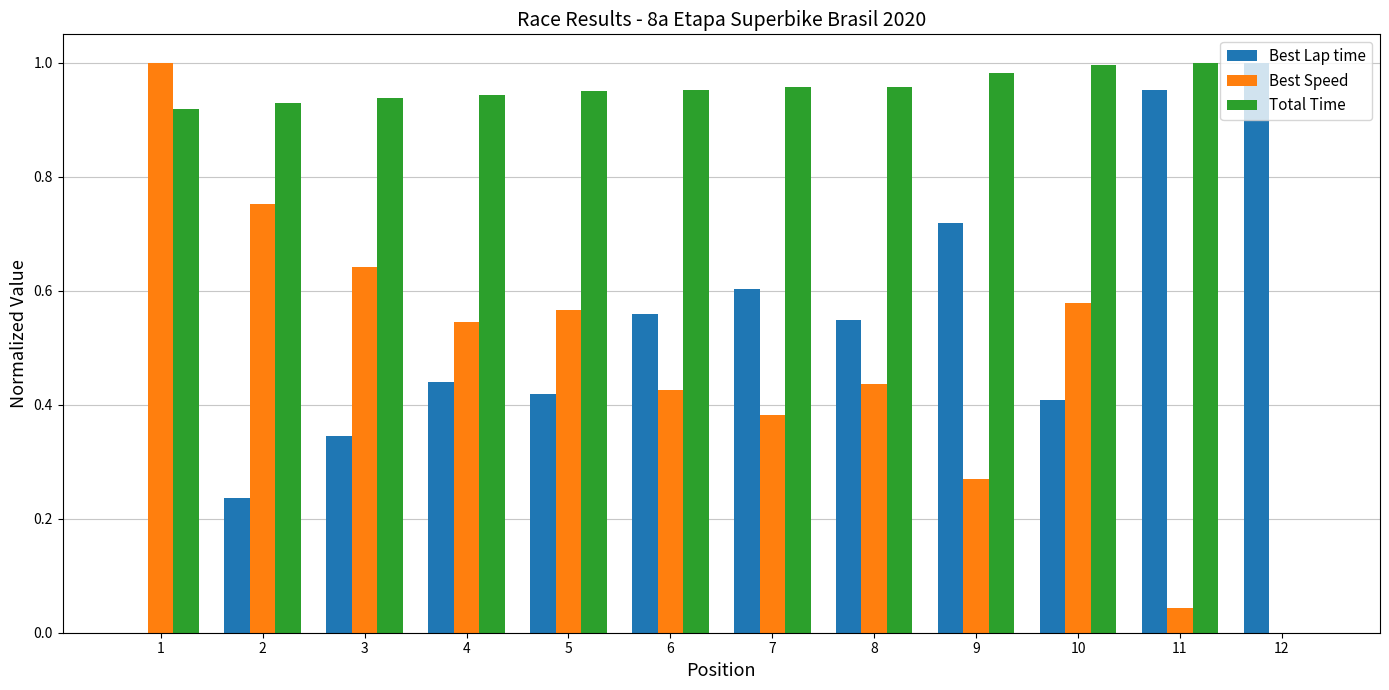

Is the value of Total Time at 9 greater than the value of Best Speed at 8?

Yes